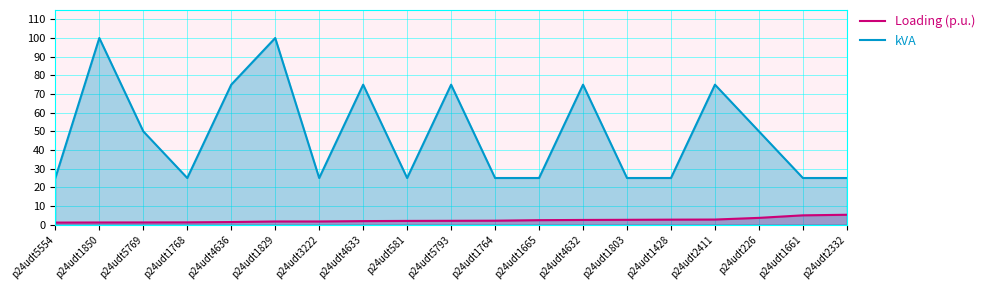

Where is kVA nearest to the value 62?

p24udt5769